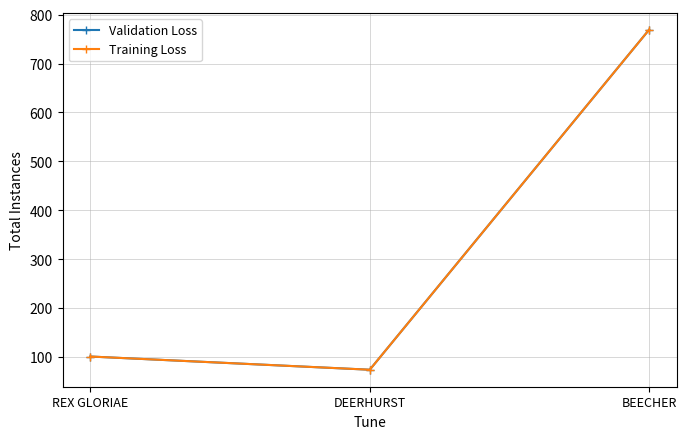

Does the chart have visible grid lines?

Yes